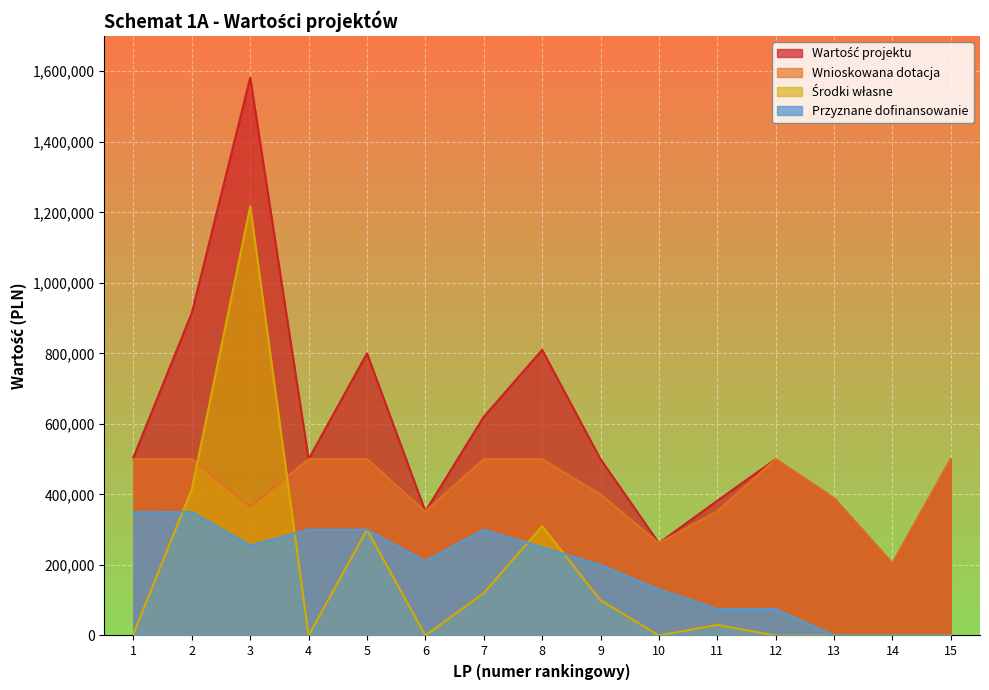

Reading left to right, transcribe all the data shown in this chart.

Wartość projektu: 504886	915000	1582000	500000	800000	352000	620000	810000	500000	262000	382052	500000	389000	204000	500000
Wnioskowana dotacja: 499886	500000	365000	500000	500000	352000	500000	500000	400000	262000	352052	500000	389000	204000	500000
Środki własne: 5000	415000	1217000	0	300000	0	120000	310000	100000	0	30000	0	0	0	0
Przyznane dofinansowanie: 349920	350000	255500	300000	300000	211200	300000	250000	200000	131000	75000	75000	0	0	0